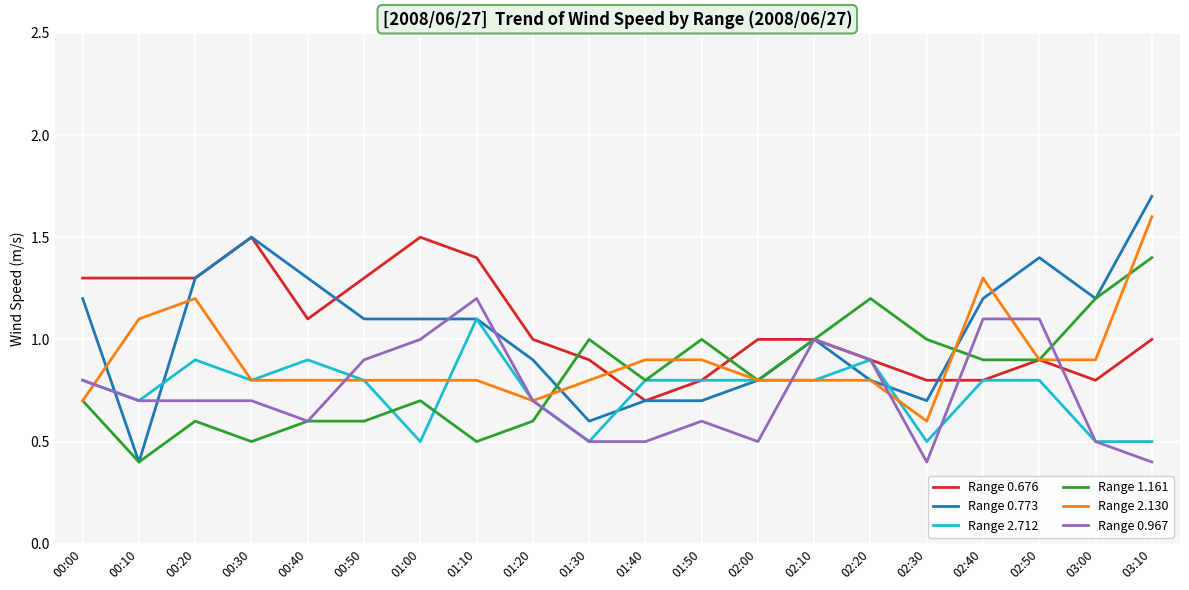

At which category is the sum across all series the highest?

03:10